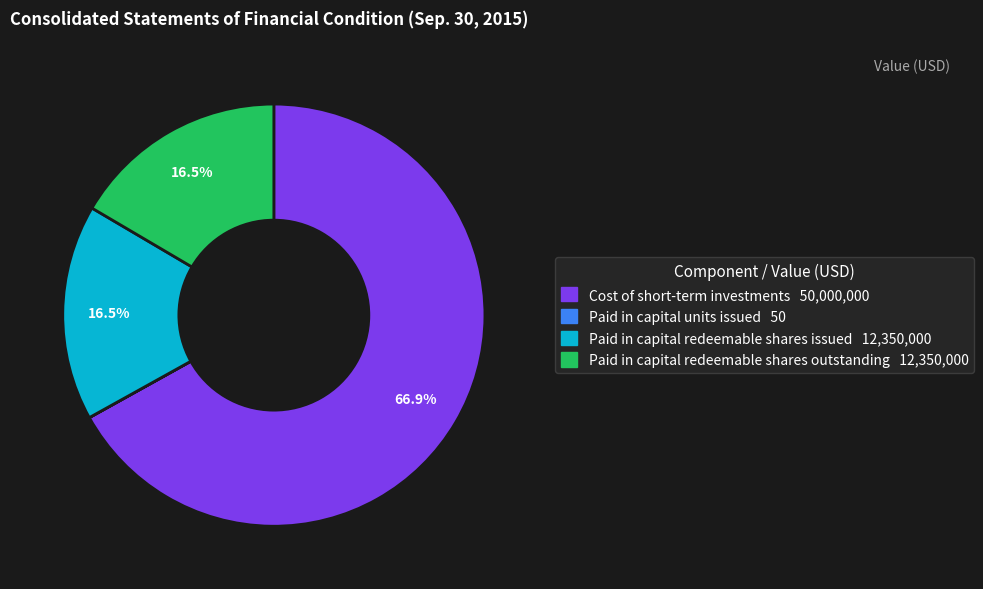

Is the sum of Cost of short-term investments 50,000,000 and Paid in capital redeemable shares outstanding 12,350,000 greater than half?

Yes